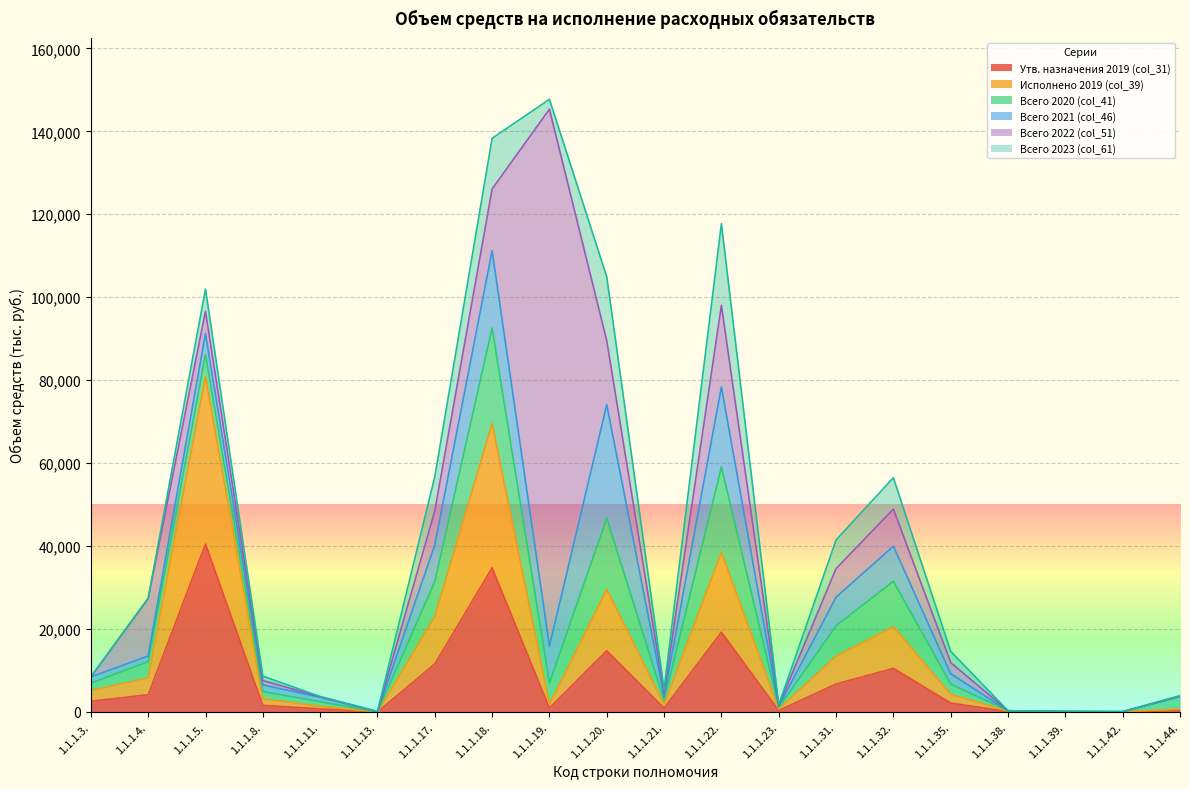

Which series has the largest total across all categories?

Всего 2022 (col_51)